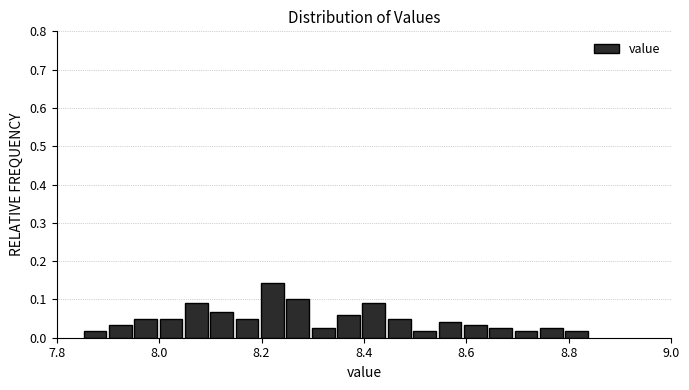

Read against the x-axis, roughly where is the centre of the tallest bar?

8.22